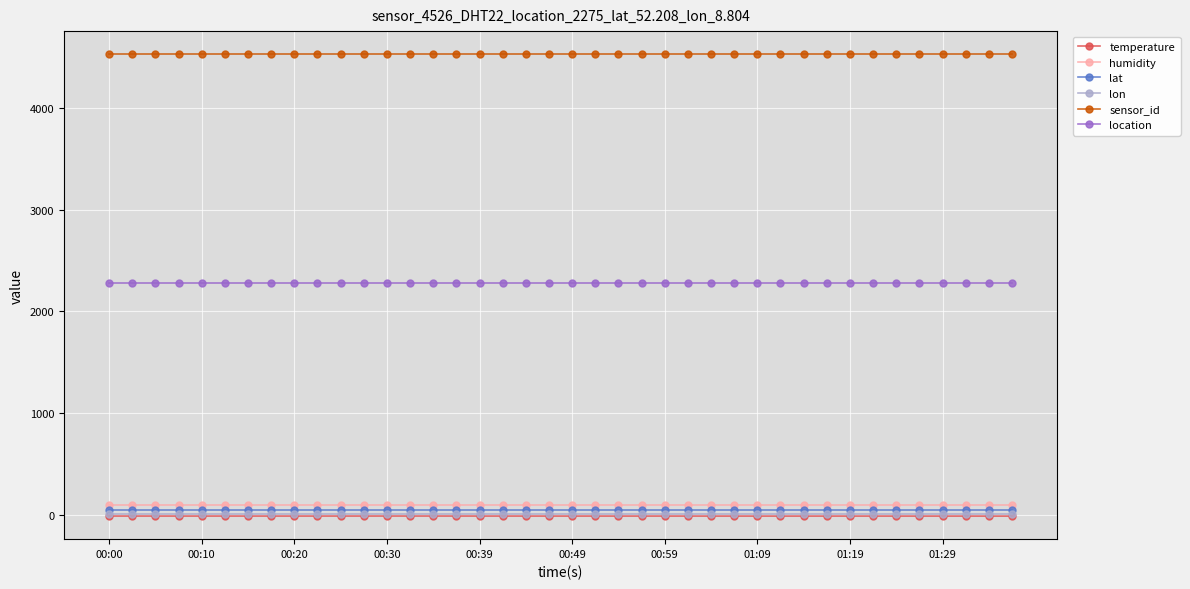

What is the greatest value displayed?

4526.0